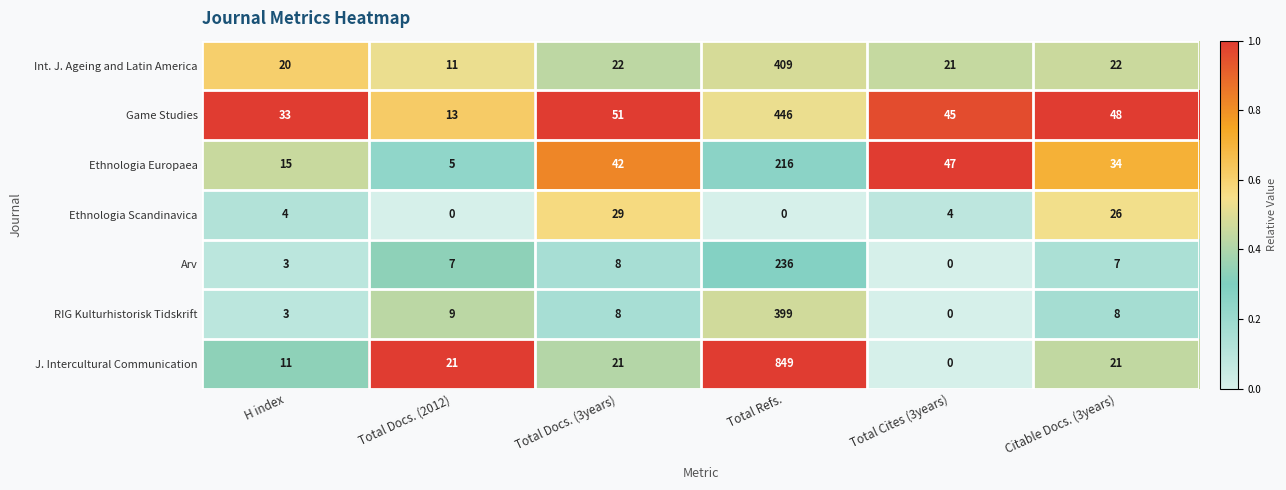

Which category has the highest value in the Int. J. Ageing and Latin America series?

Total Refs.